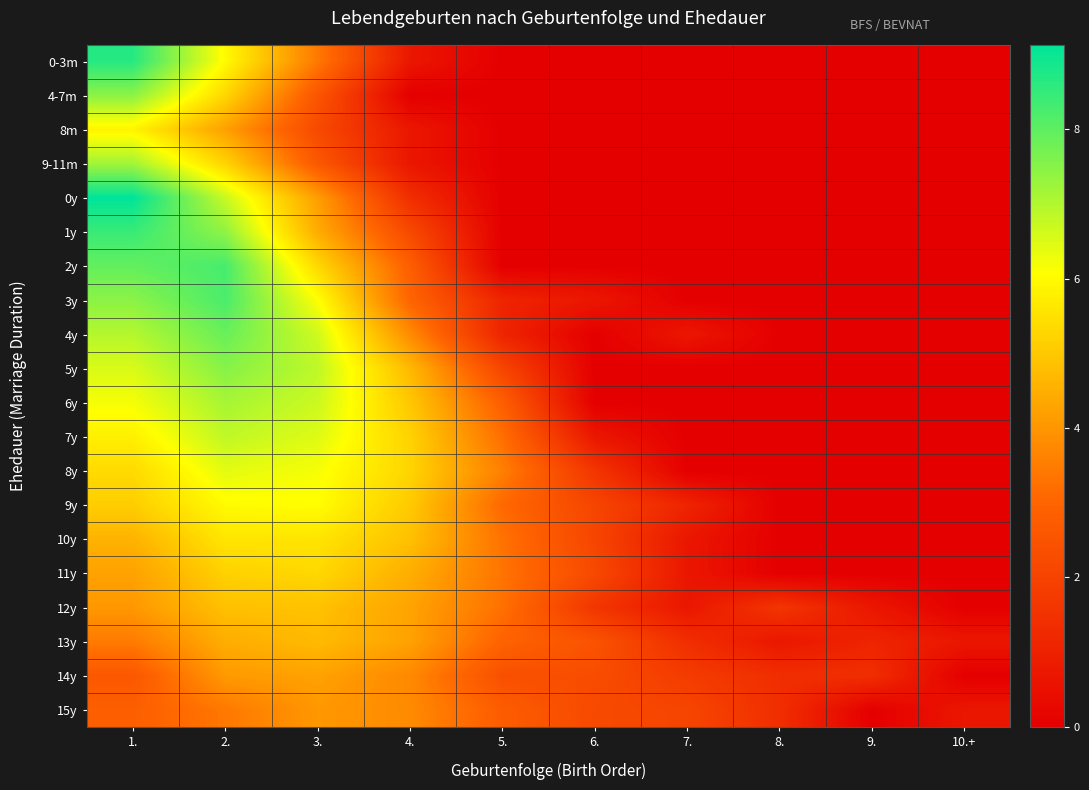

What is the difference between the highest and lowest values at 7.?

2.1